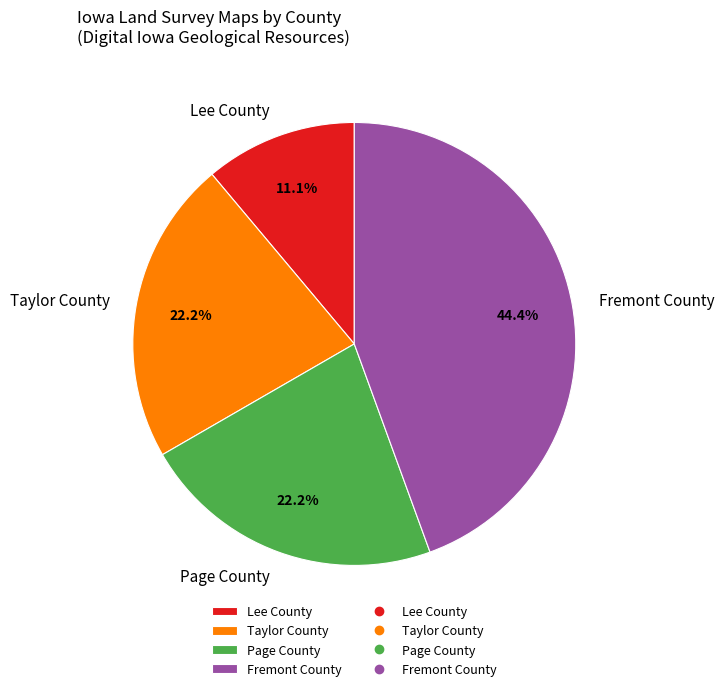

Does Taylor County represent more than half of the total?

No